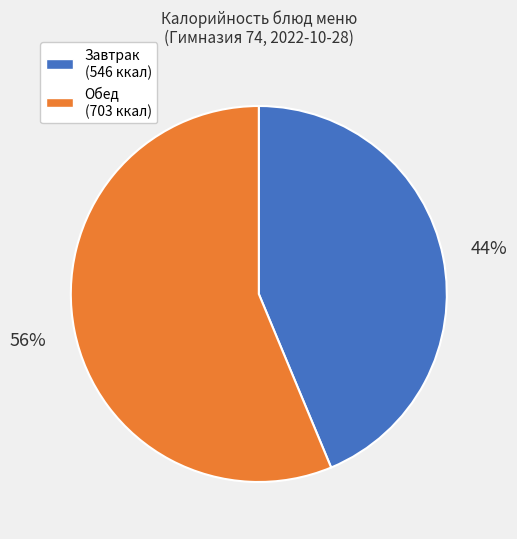

Which category has the smallest portion of the pie?

Завтрак (546 ккал)